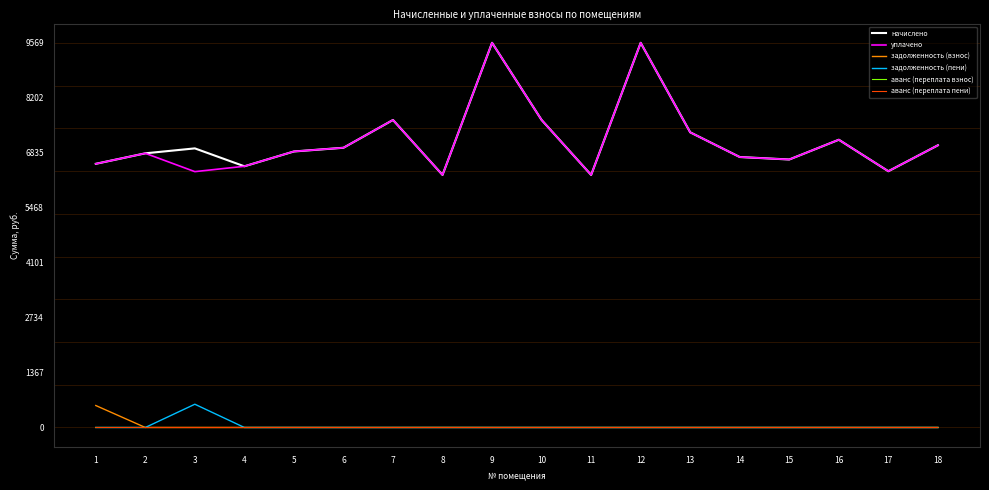

True or false: начислено and аванс (переплата пени) cross at least once.

False